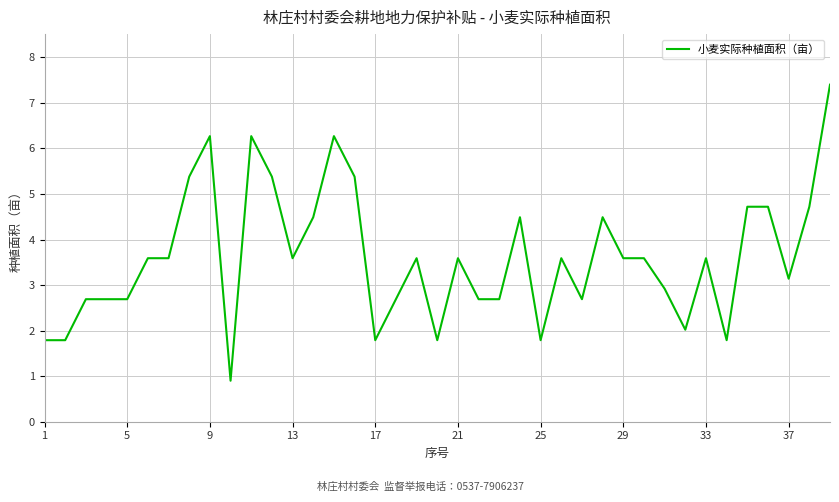

Count the number of categories in the chart.

39